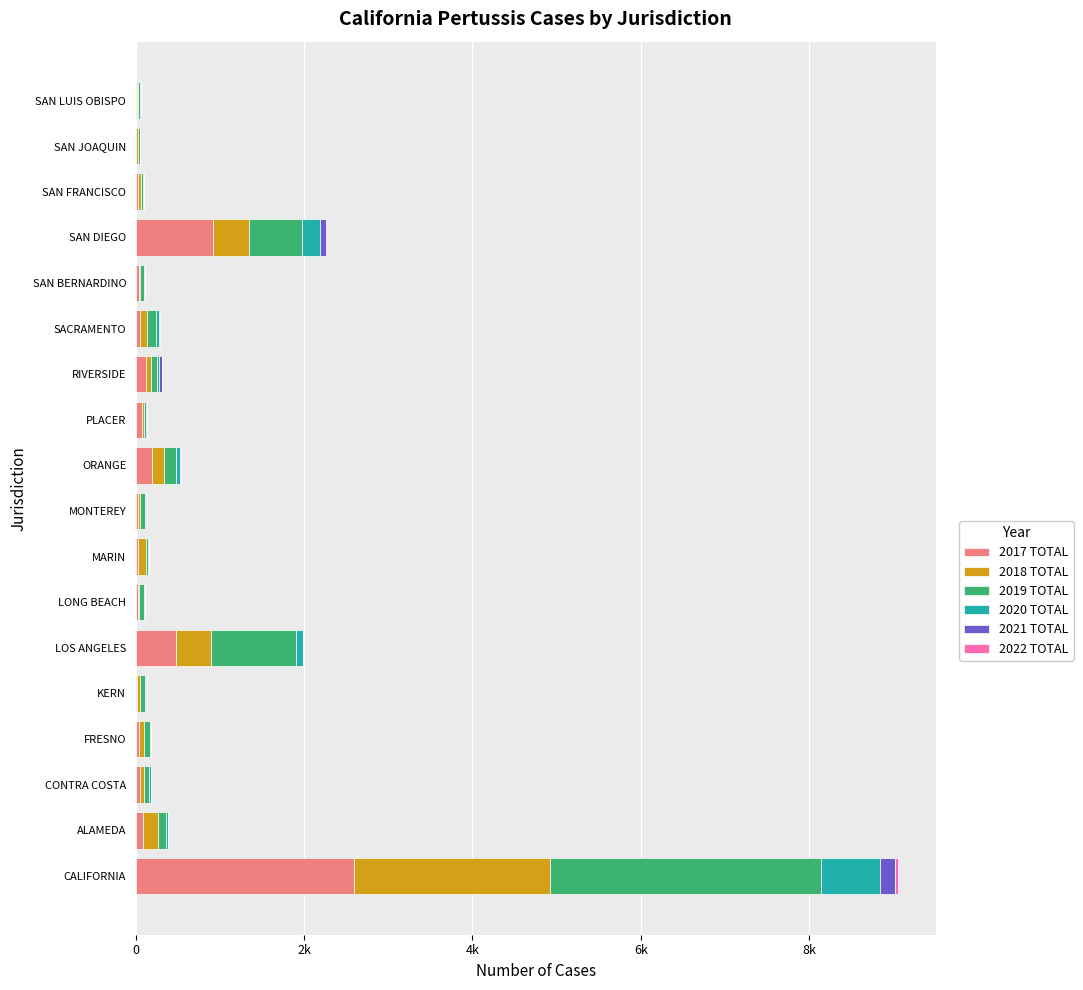

Which series has the largest range (max minus min)?

2019 TOTAL